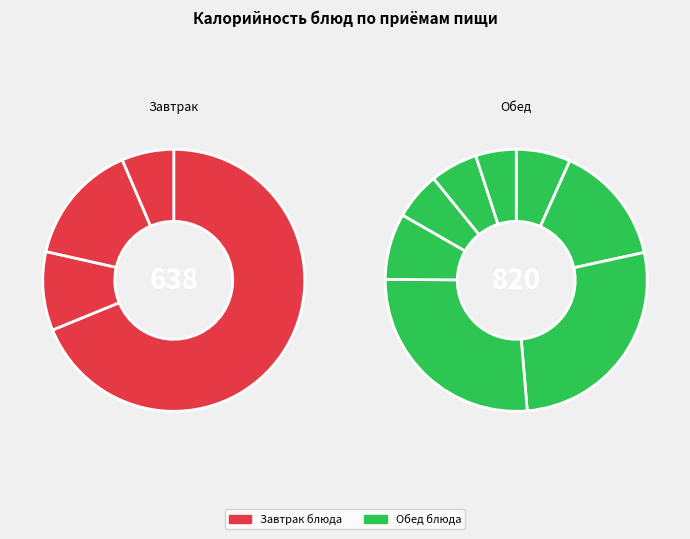

Do Напиток из шиповника and Салат из капусты с кукурузой together represent more than half of the pie?

No